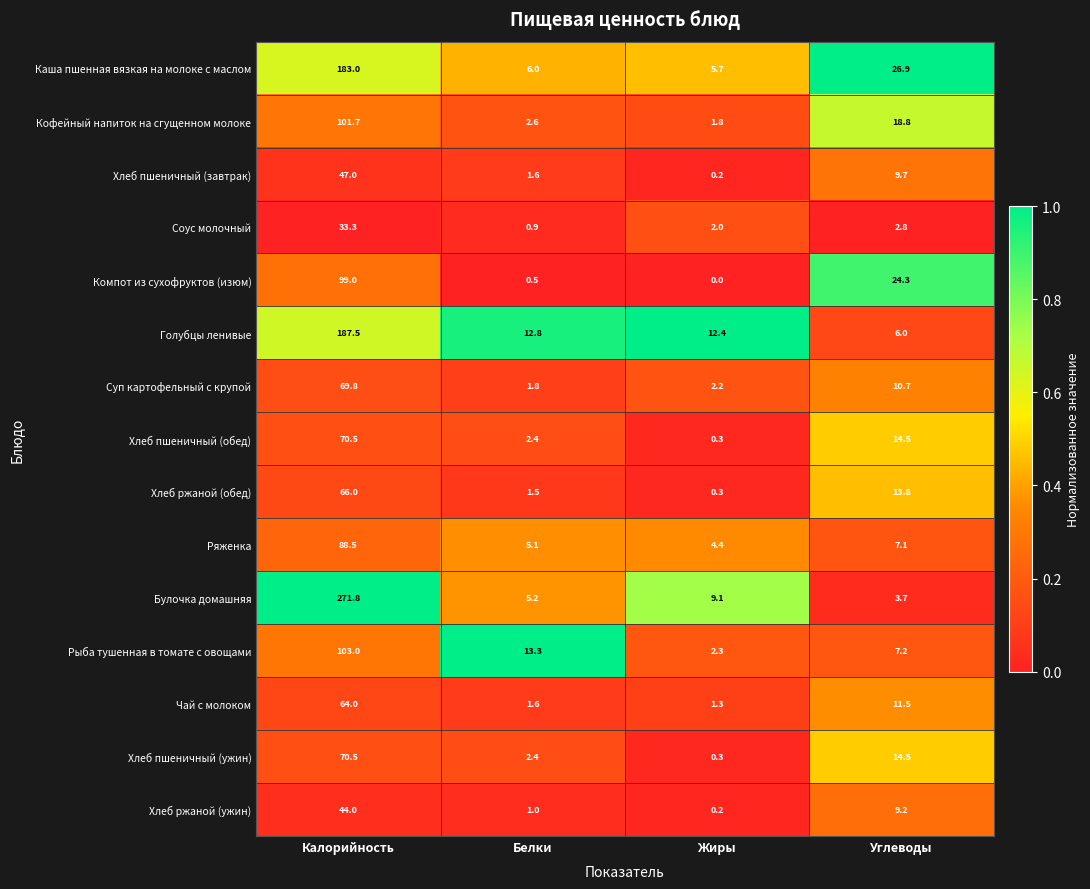

What is the difference between the highest and lowest values at Углеводы?

24.1